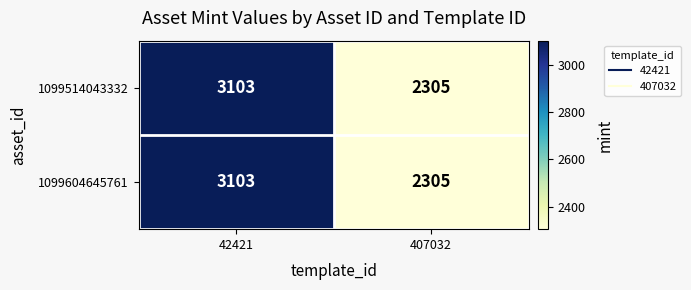

List the labels in order of 1099604645761 value, largest first.

42421, 407032